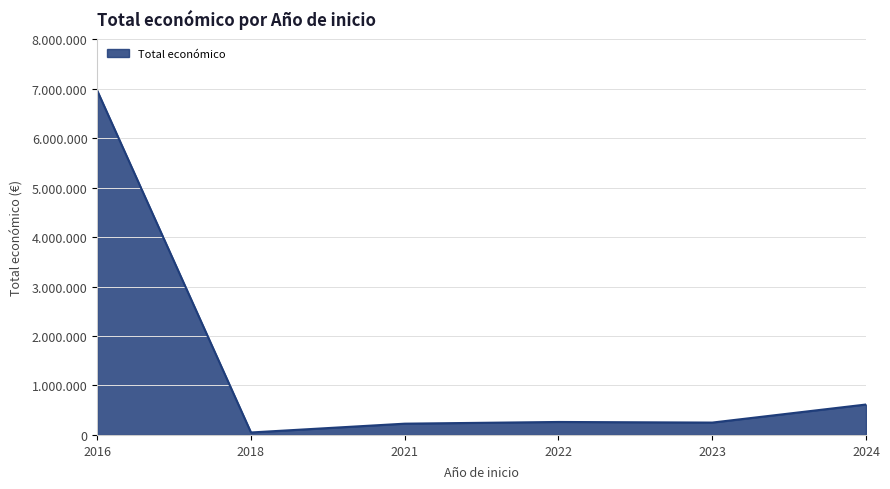

Is this an area chart (filled region under the line)?

Yes